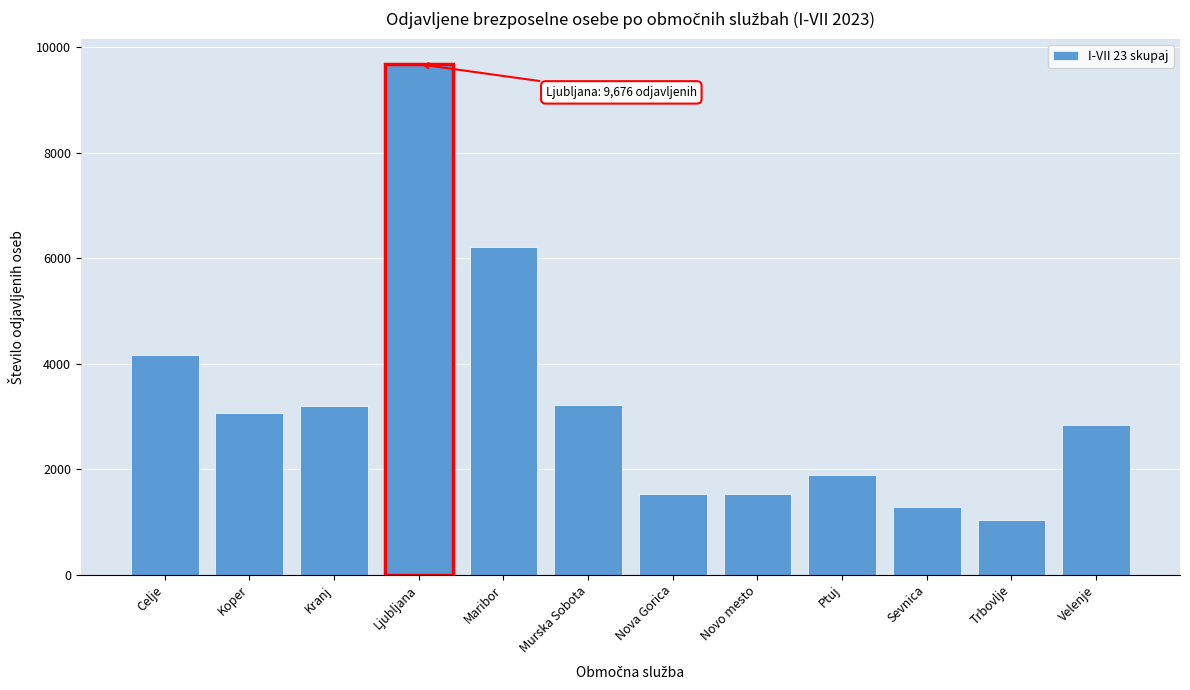

What is the maximum value shown in the chart?

9676